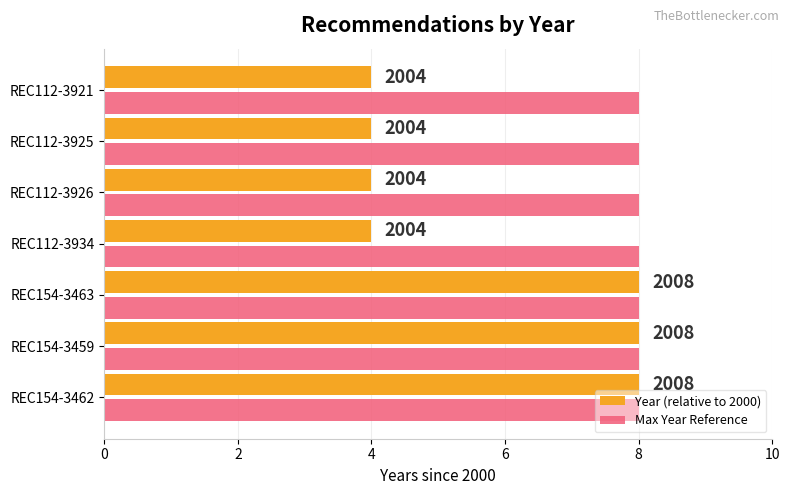

What is the greatest value displayed?

8.0